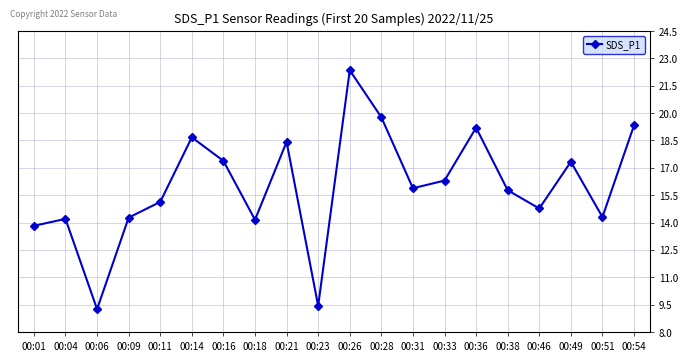

Where does the data first go above 15?

00:11